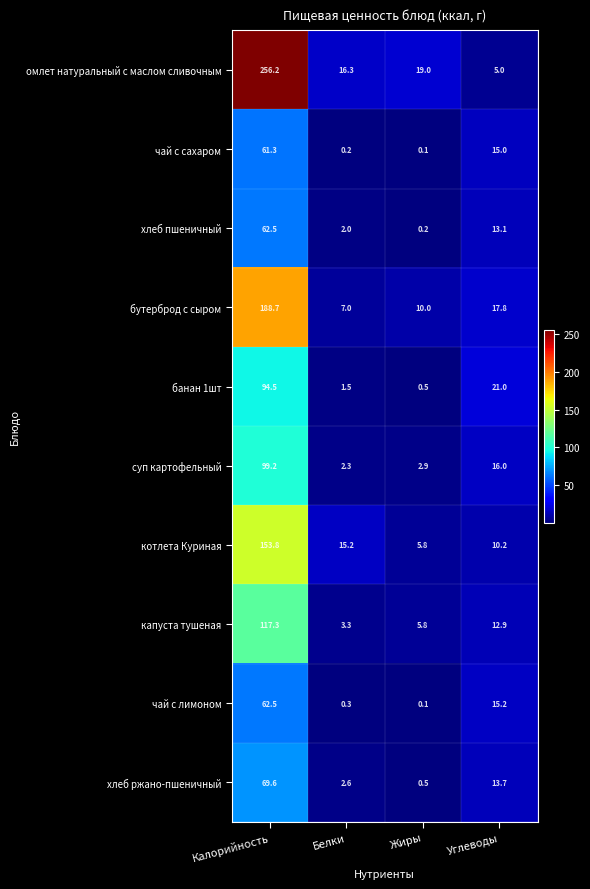

What is the sum of the чай с лимоном values at Калорийность and Жиры?

62.6